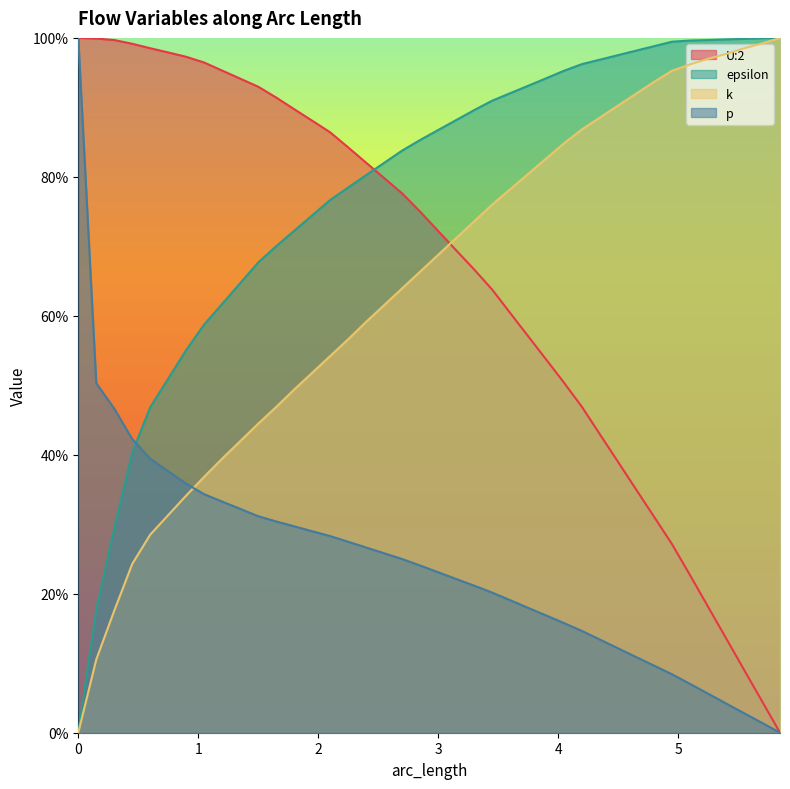

What is the difference between the maximum and minimum values in the U:2 series?

1.0